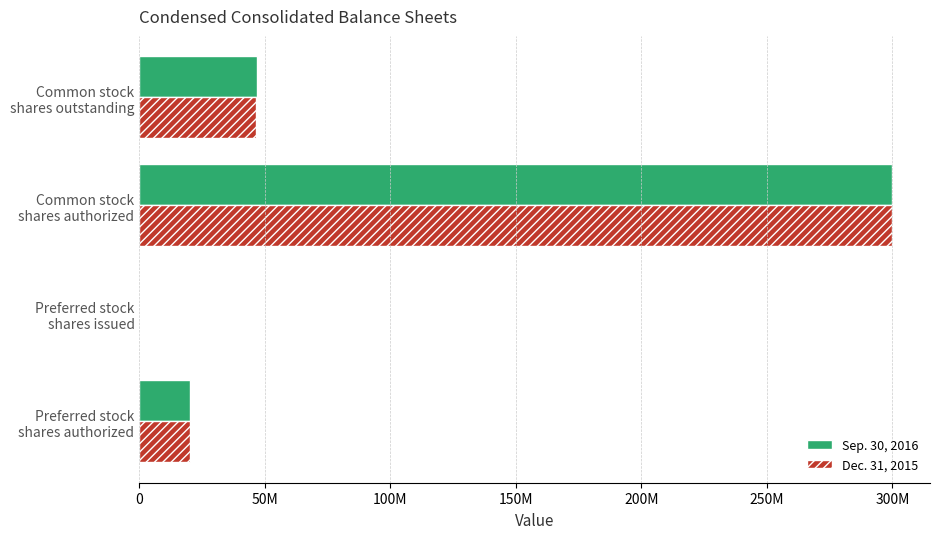

At which category is the sum across all series the highest?

Common stock
shares authorized